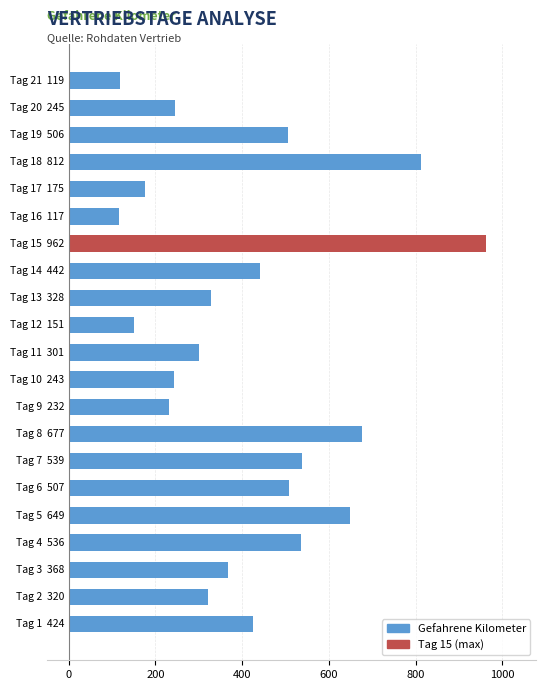

What is the greatest value displayed?

962